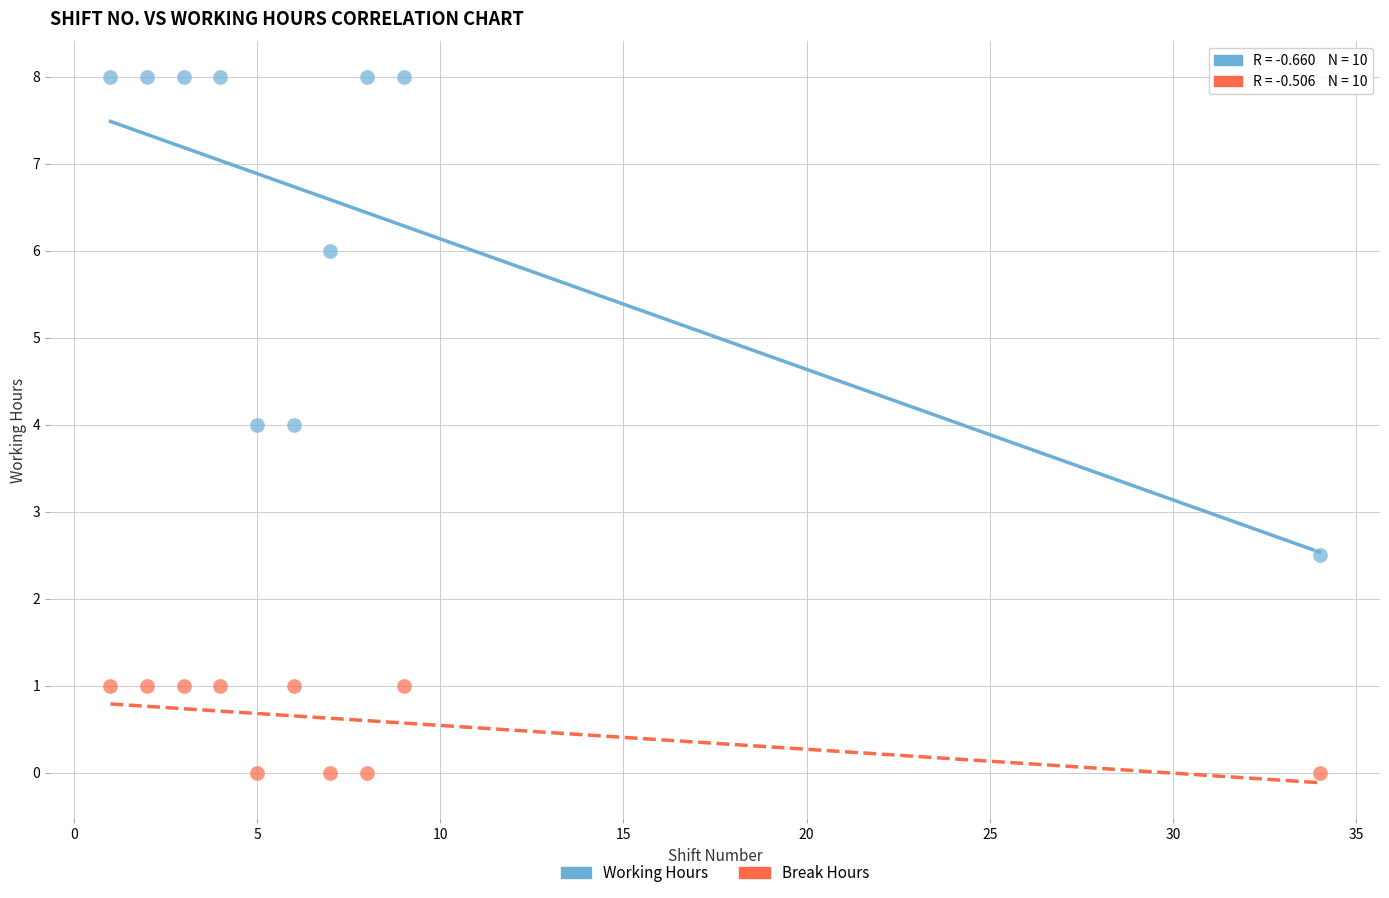

Across all data points, what is the range of X values (max minus min)?

33.0